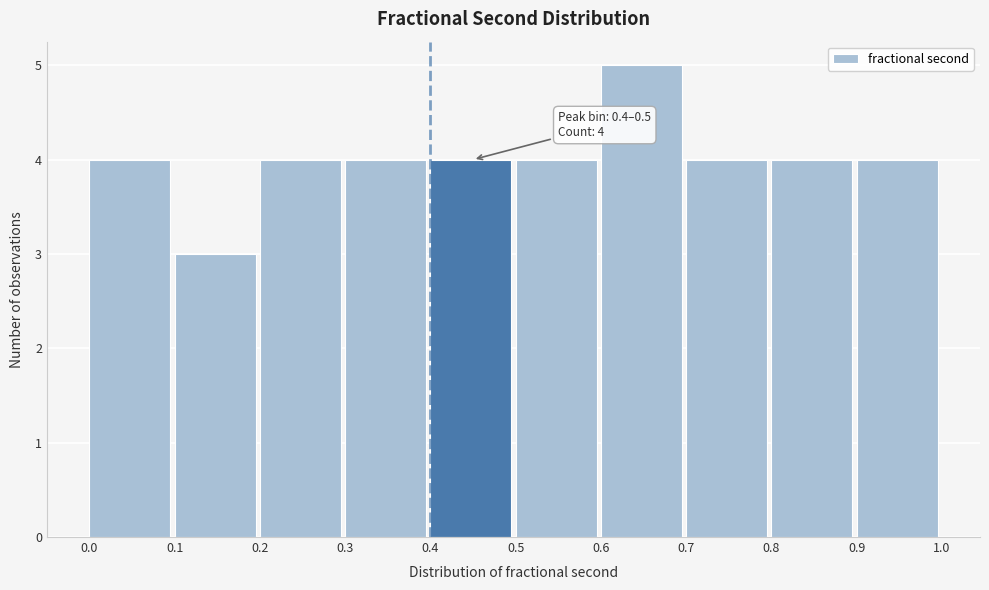

Over which range of the x-axis is the bar tallest?

0.6 to 0.7